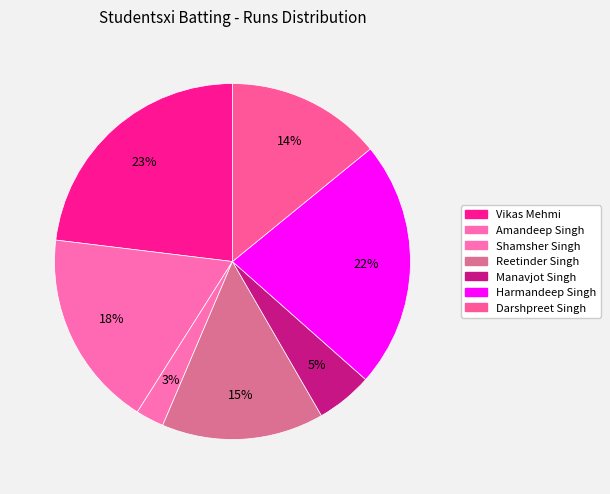

How many segments does this pie chart have?

7